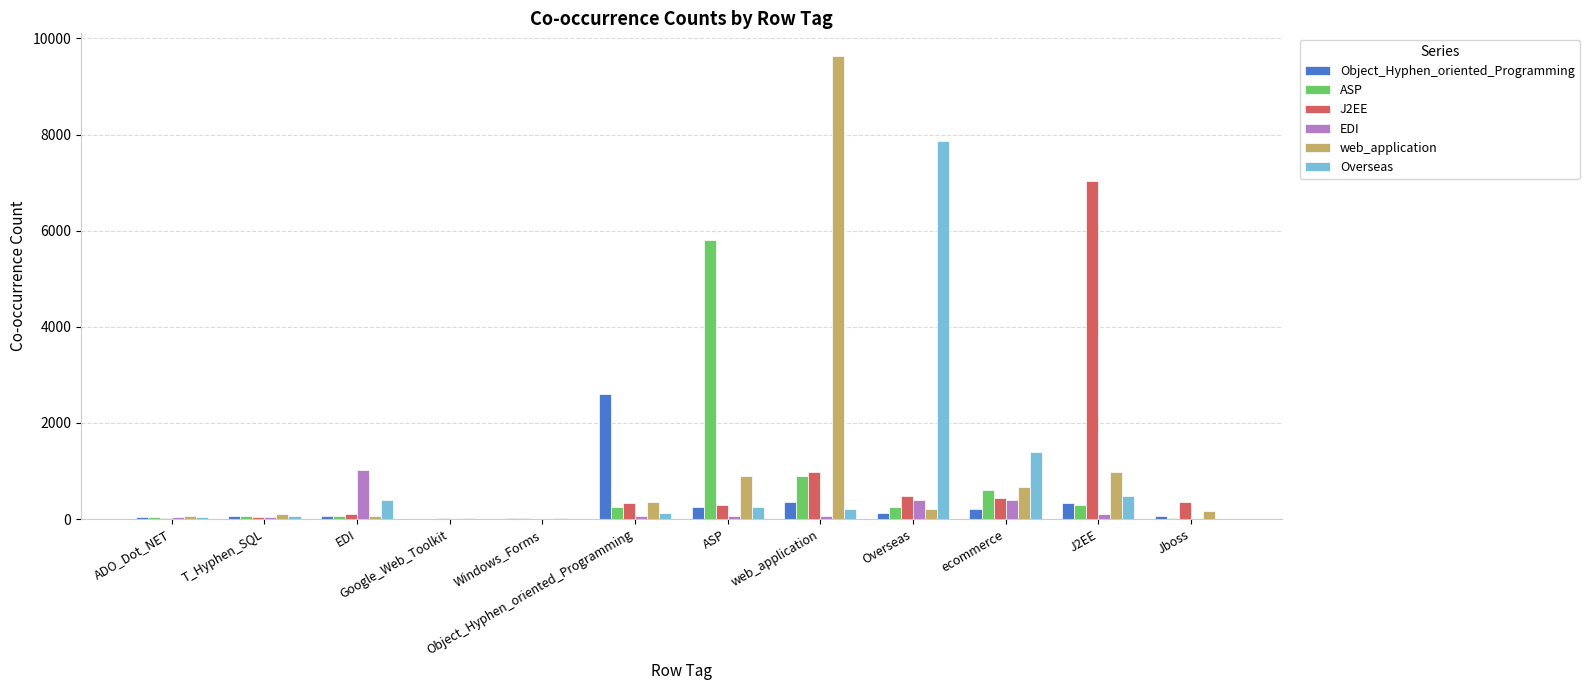

What is the greatest value displayed?

9624